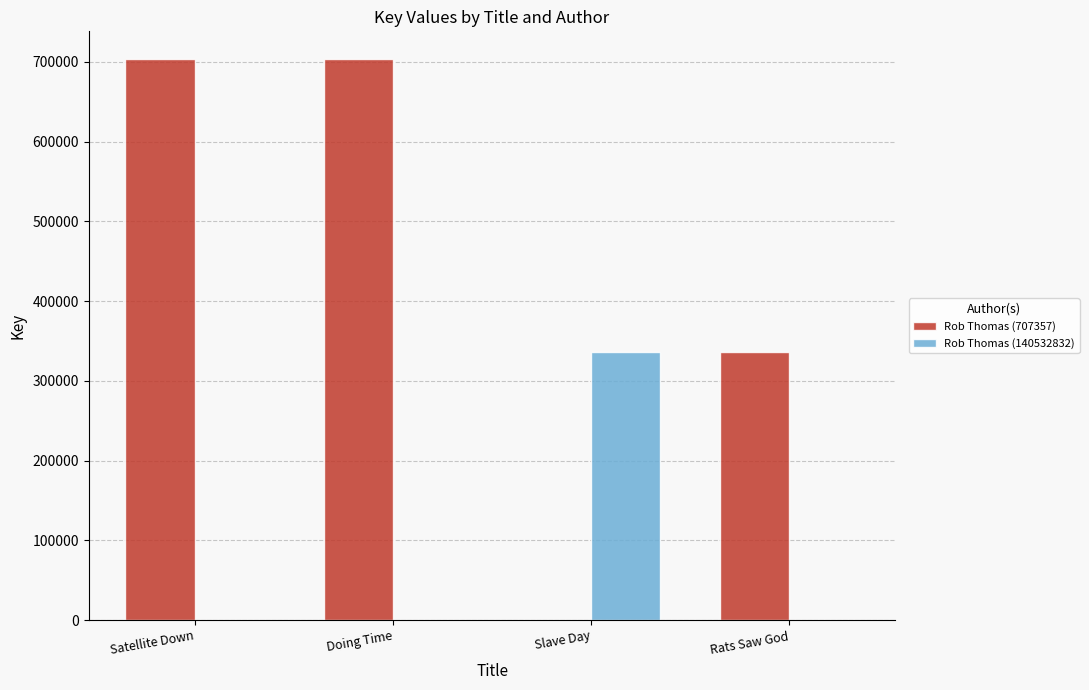

What is the total value across all series at Rats Saw God?

335712